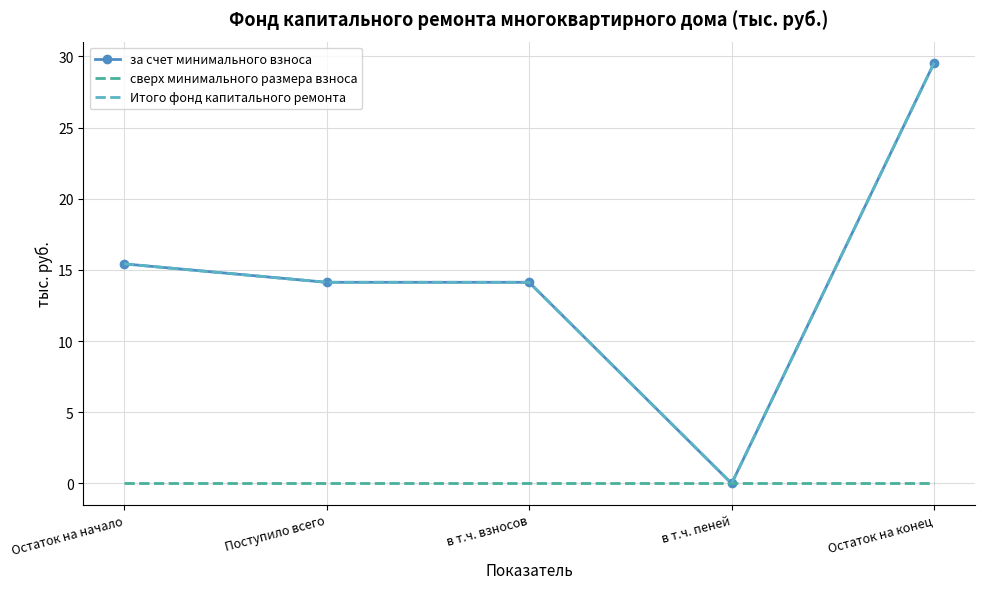

The value of за счет минимального взноса at в т.ч. пеней is -11.1. True or false?

False